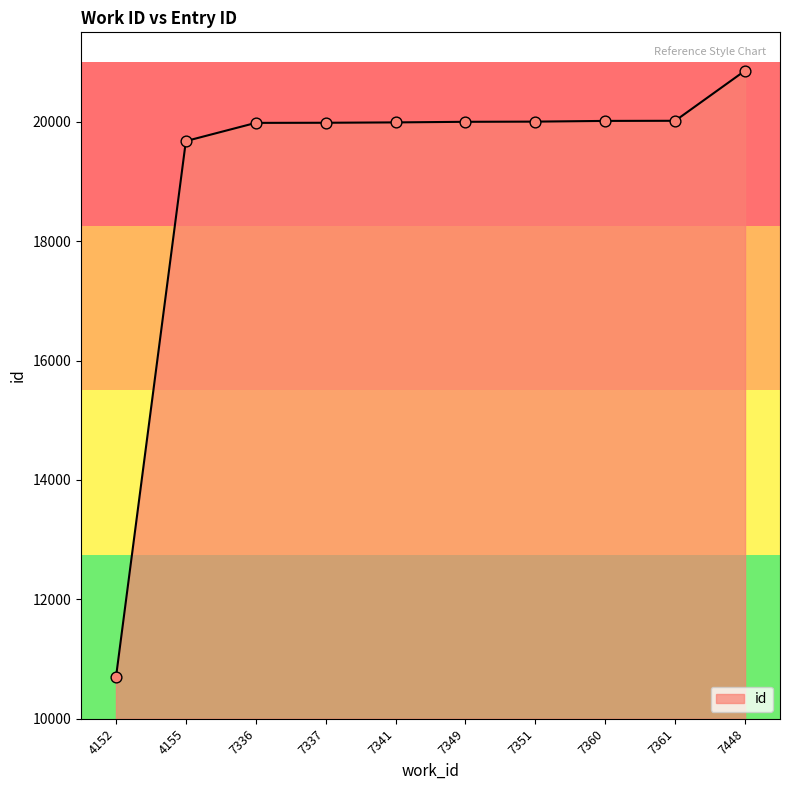

What is the ratio of the value at 7349 to the value at 7361?

1.0